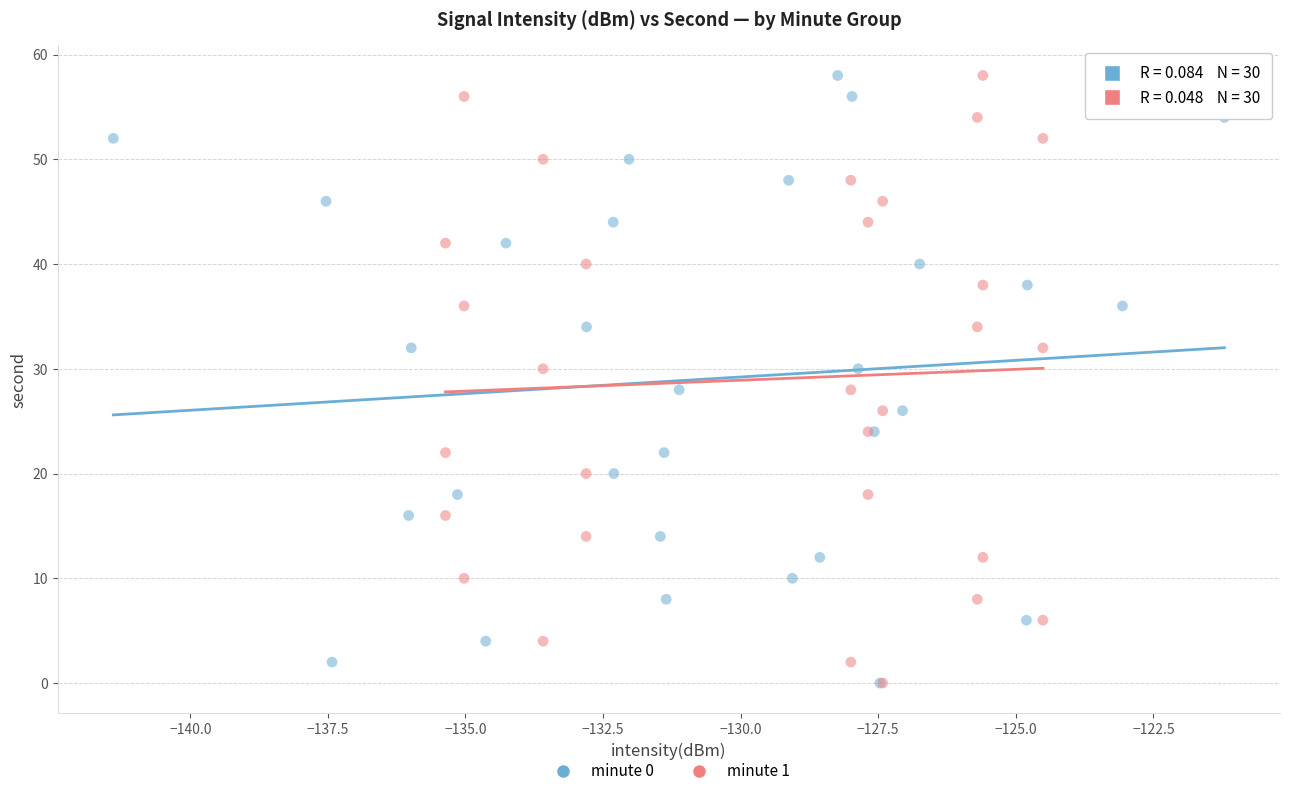

What are all the series names shown in the legend?

minute 0, minute 1